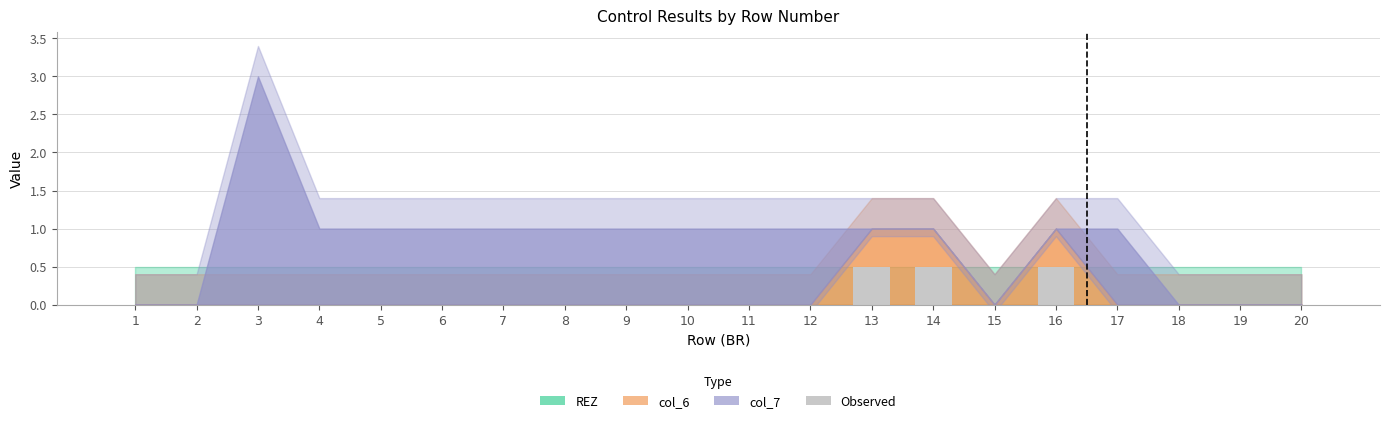

The value at 17 is 0.0. True or false?

True